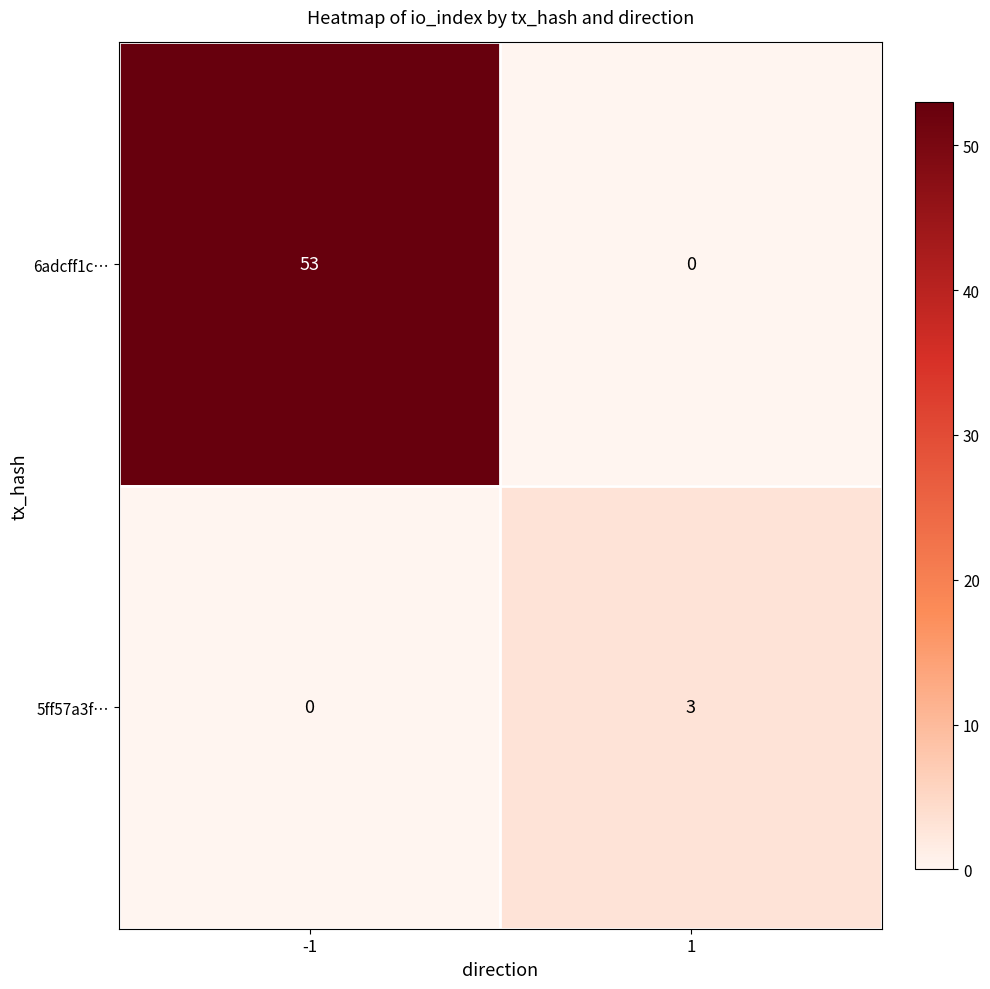

Which series has the largest total across all categories?

6adcff1c…